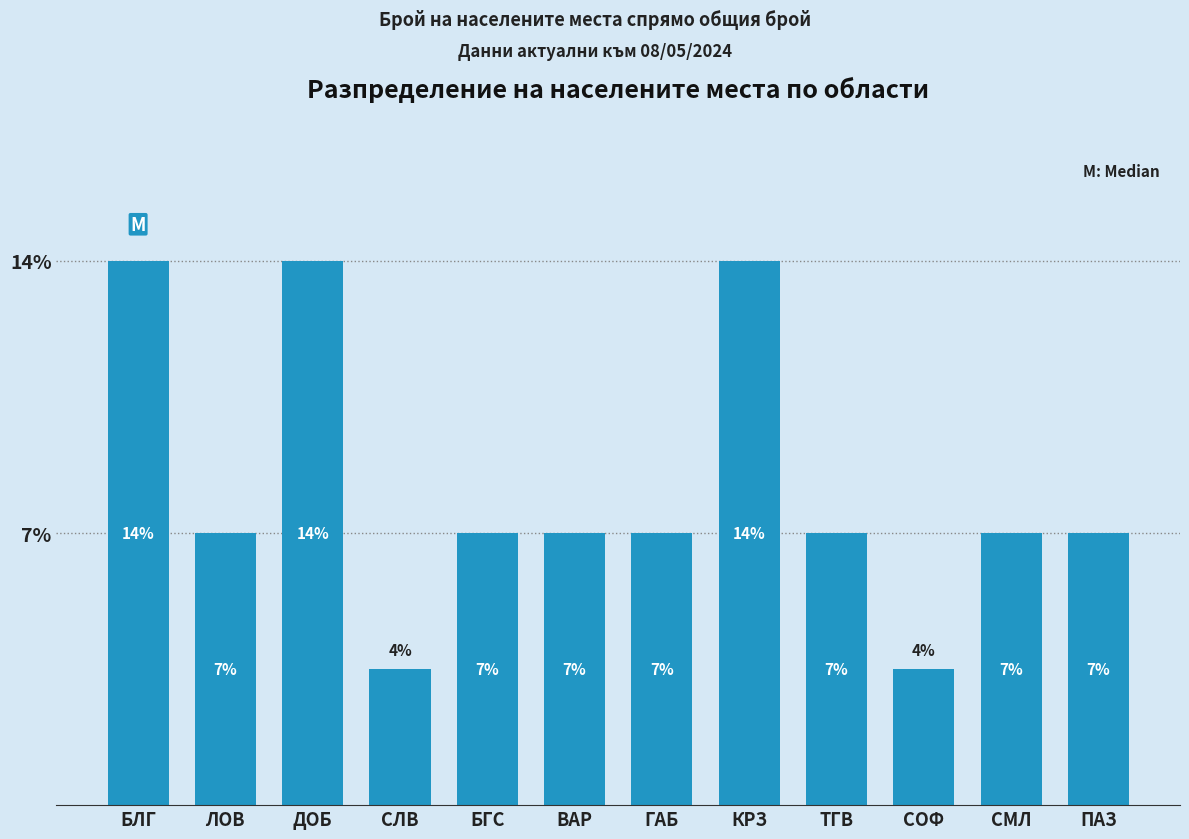

The value at ГАБ is 9.7. True or false?

False